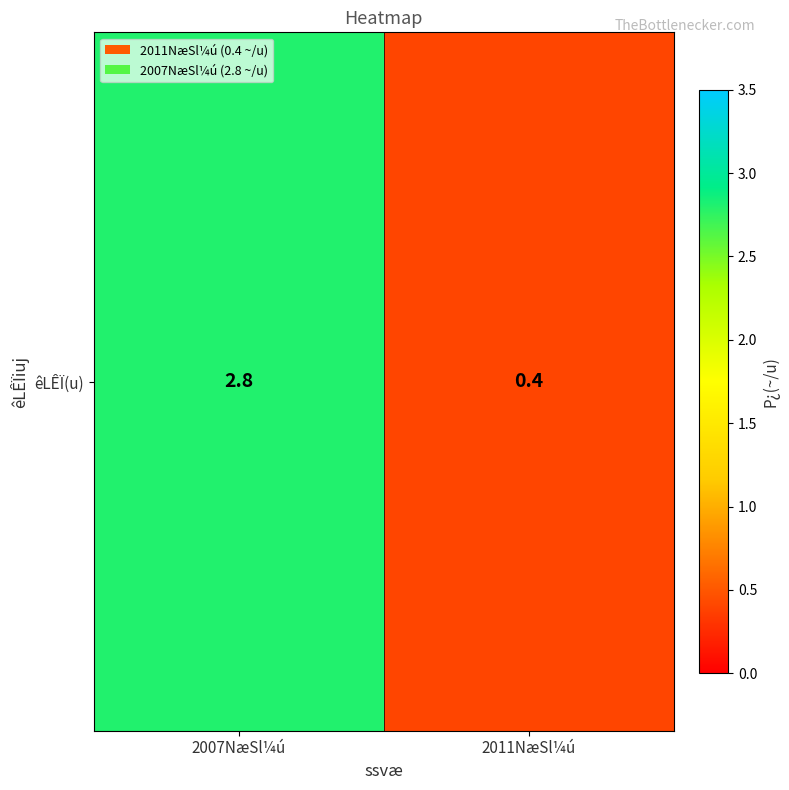

At which label does the data first exceed 2?

2007NæSl¼ú